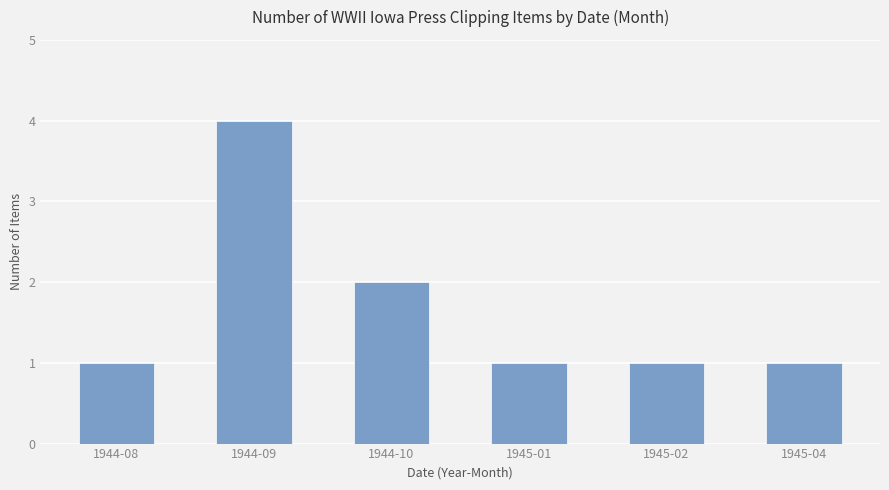

Which label corresponds to the largest value in the chart?

1944-09